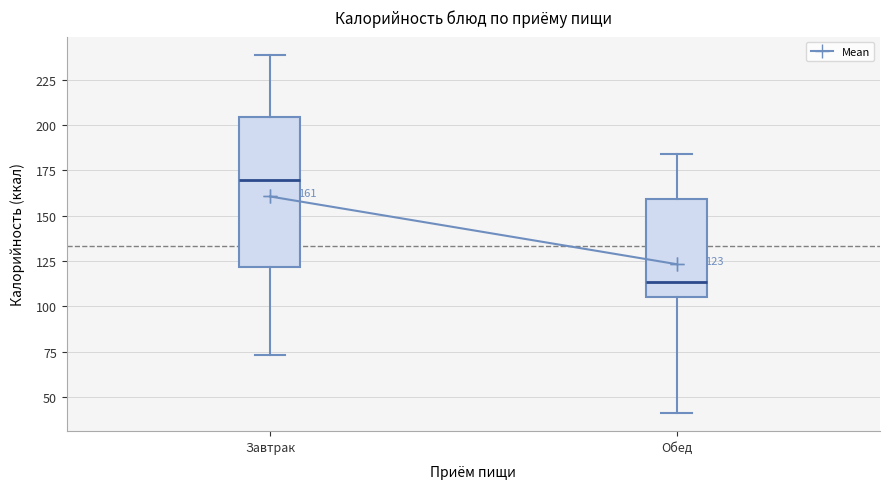

Which box's median line is the lowest?

Обед